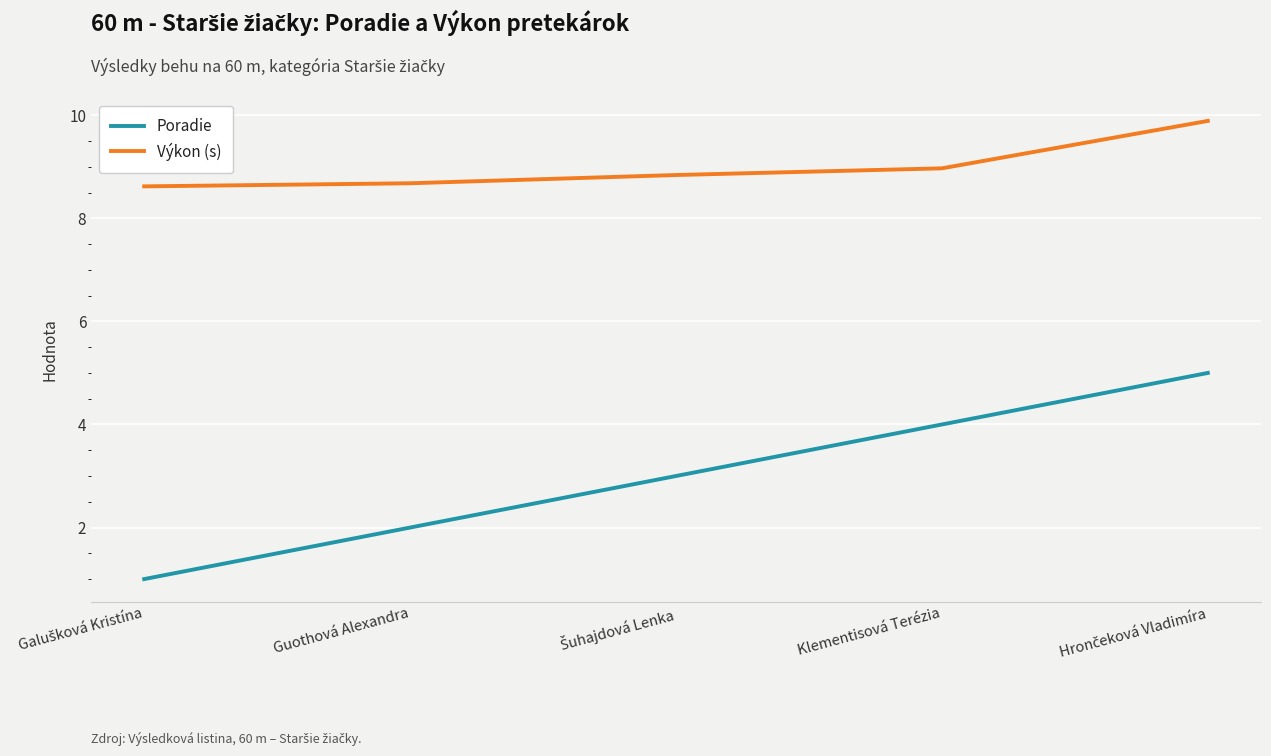

How many lines are shown in the chart?

2